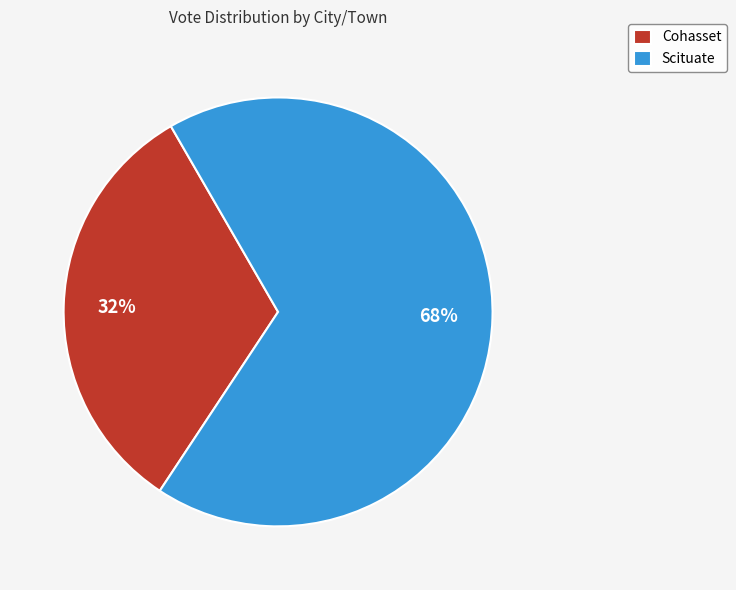

To the nearest percent, what percentage of the pie is Cohasset?

32%